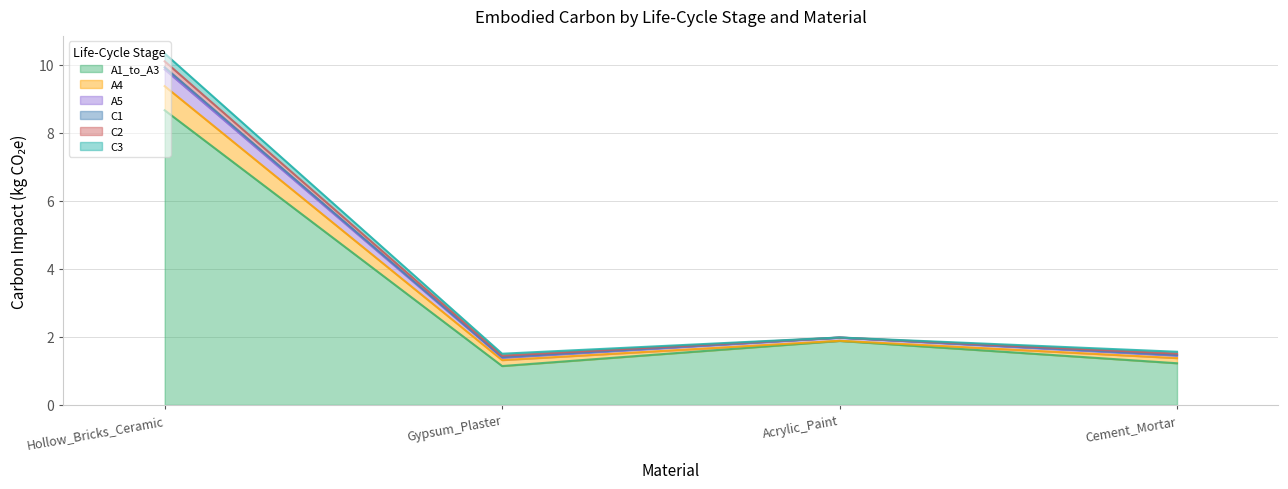

At how many categories does at least one series exceed 6?

1